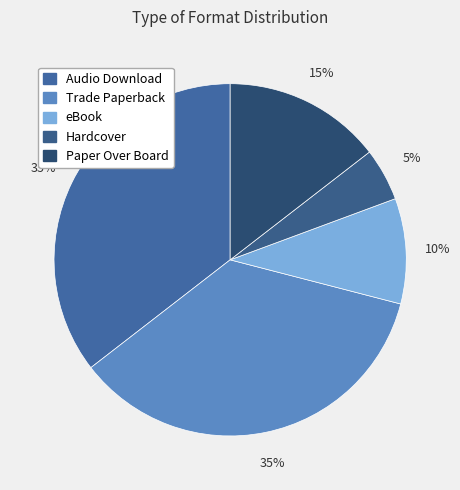

Approximately how many times larger is the value at Trade Paperback compared to Hardcover?

7.3